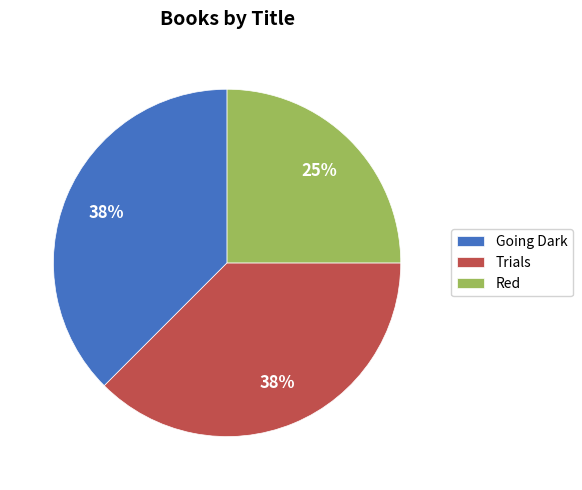

Which slice is the smallest?

Red